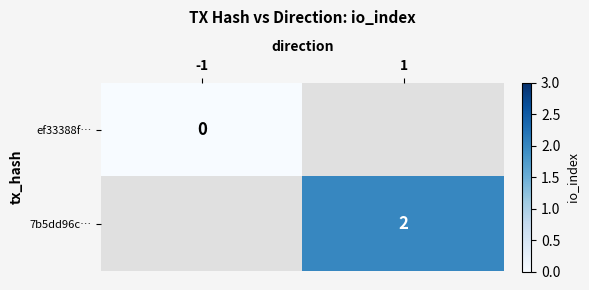

Is the value of 7b5dd96c… at 1 greater than the value of ef33388f… at -1?

Yes